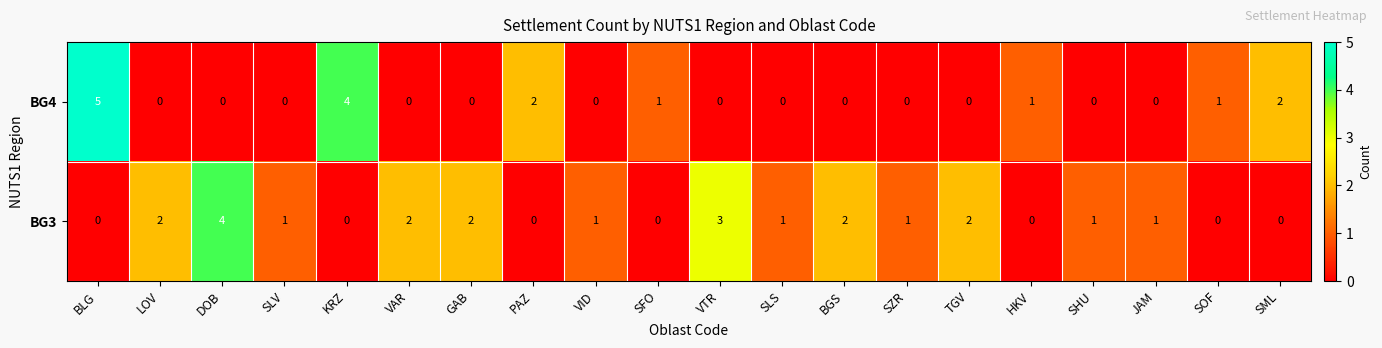

Which series has the largest total across all categories?

BG3